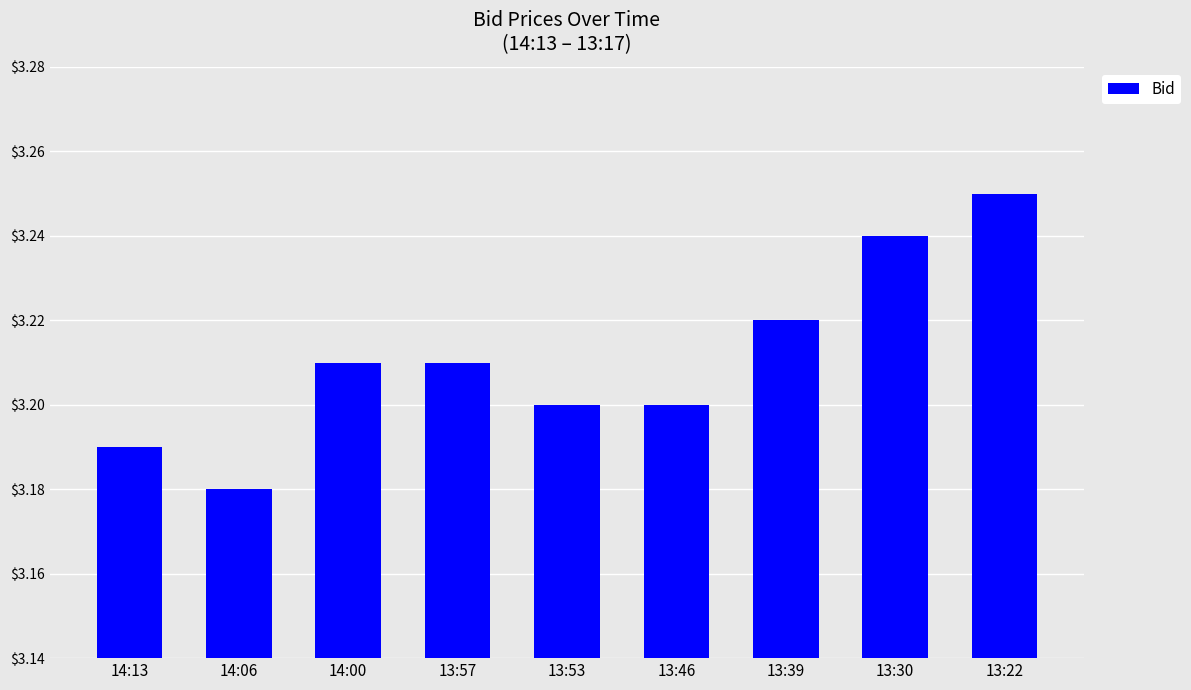

At which category does the chart reach its peak across all series?

13:22